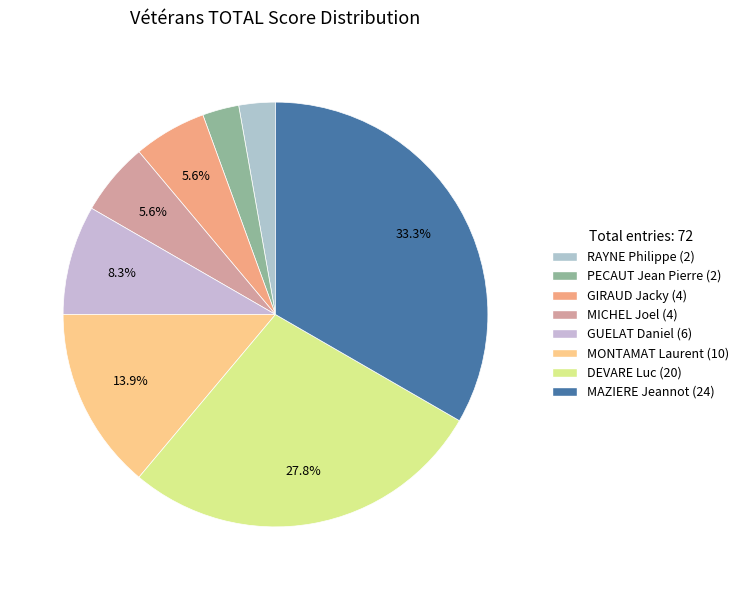

What is the change in value from MICHEL Joel to MONTAMAT Laurent?

+6